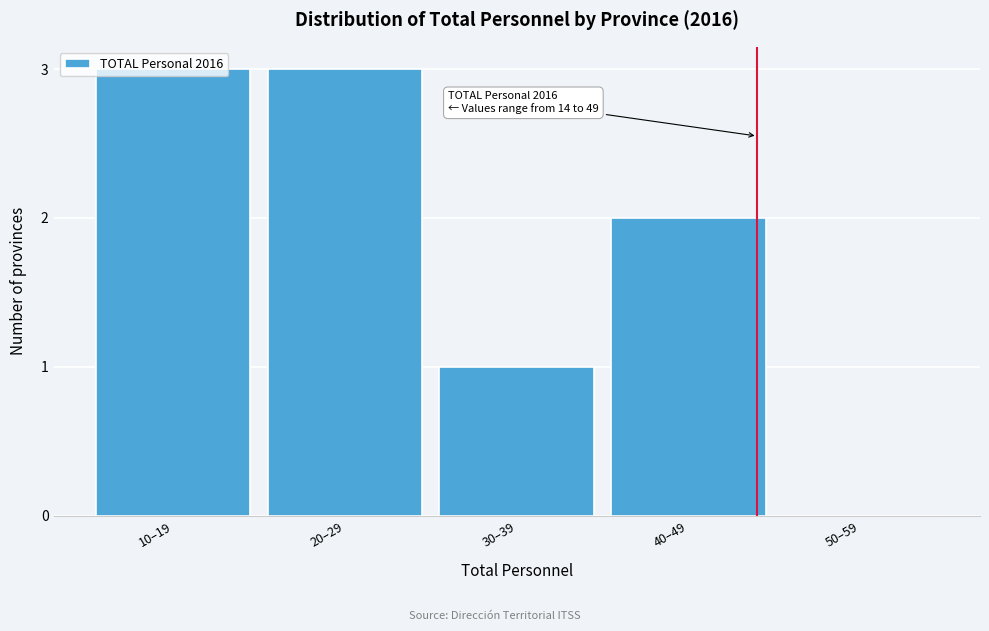

Between 10–19 and 30–39, which is larger?

10–19